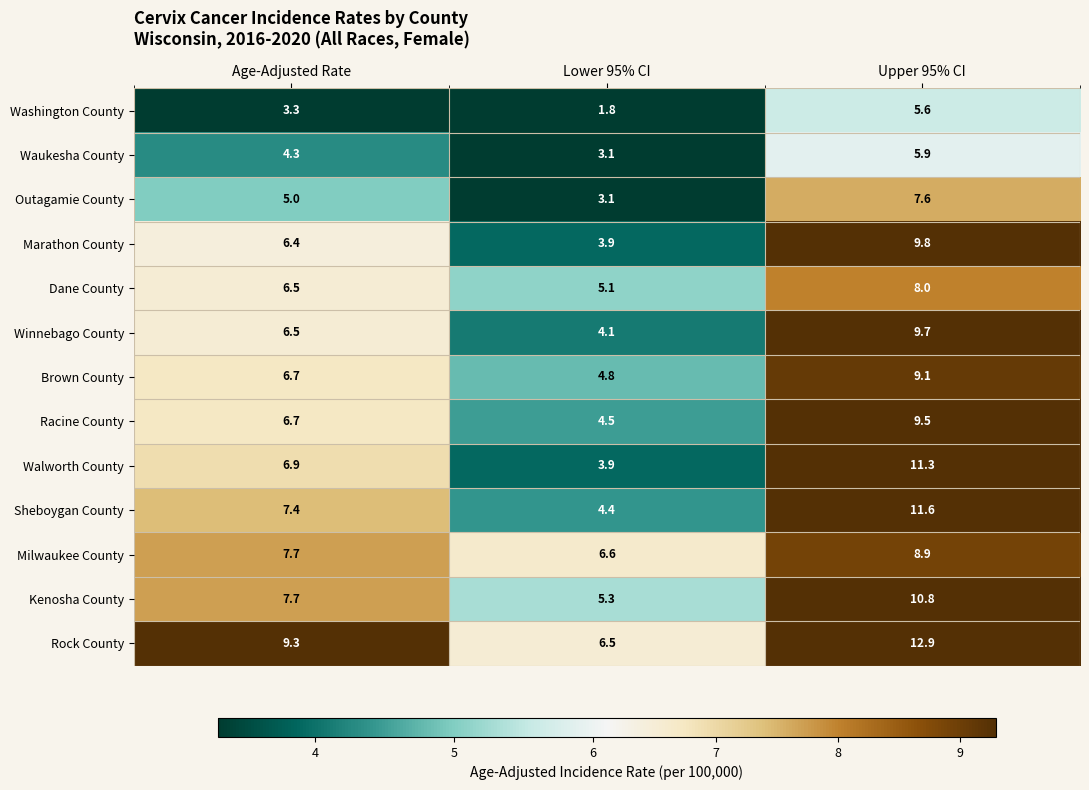

Rank the series by their maximum value, from highest to lowest.

Rock County, Sheboygan County, Walworth County, Kenosha County, Marathon County, Winnebago County, Racine County, Brown County, Milwaukee County, Dane County, Outagamie County, Waukesha County, Washington County